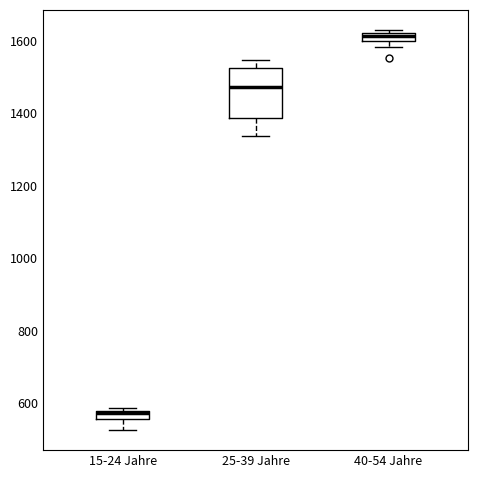

Comparing the boxes themselves (not the whiskers), which one is the tallest?

25-39 Jahre